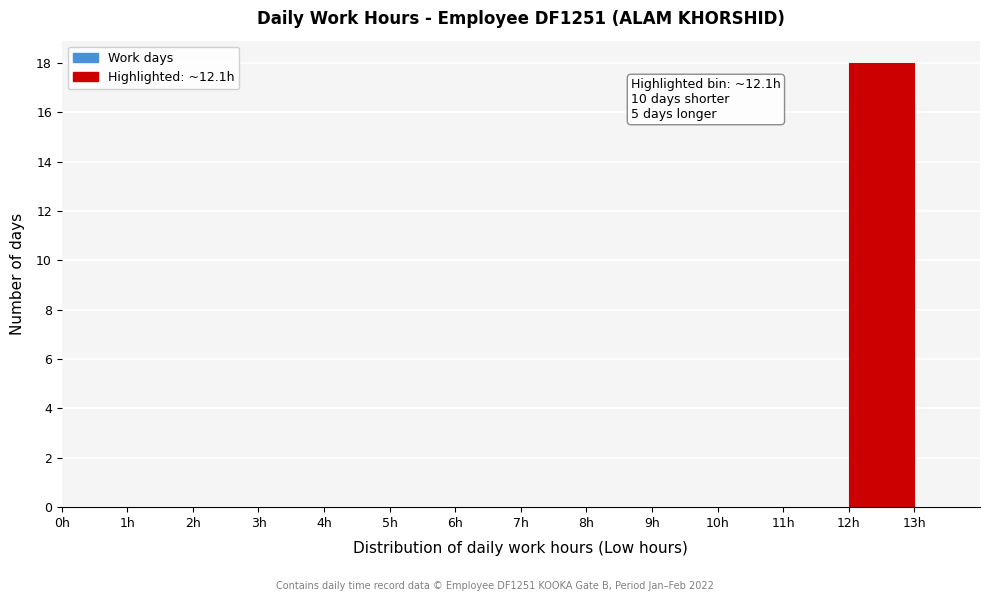

Which range on the x-axis has the tallest bar?

12 to 13